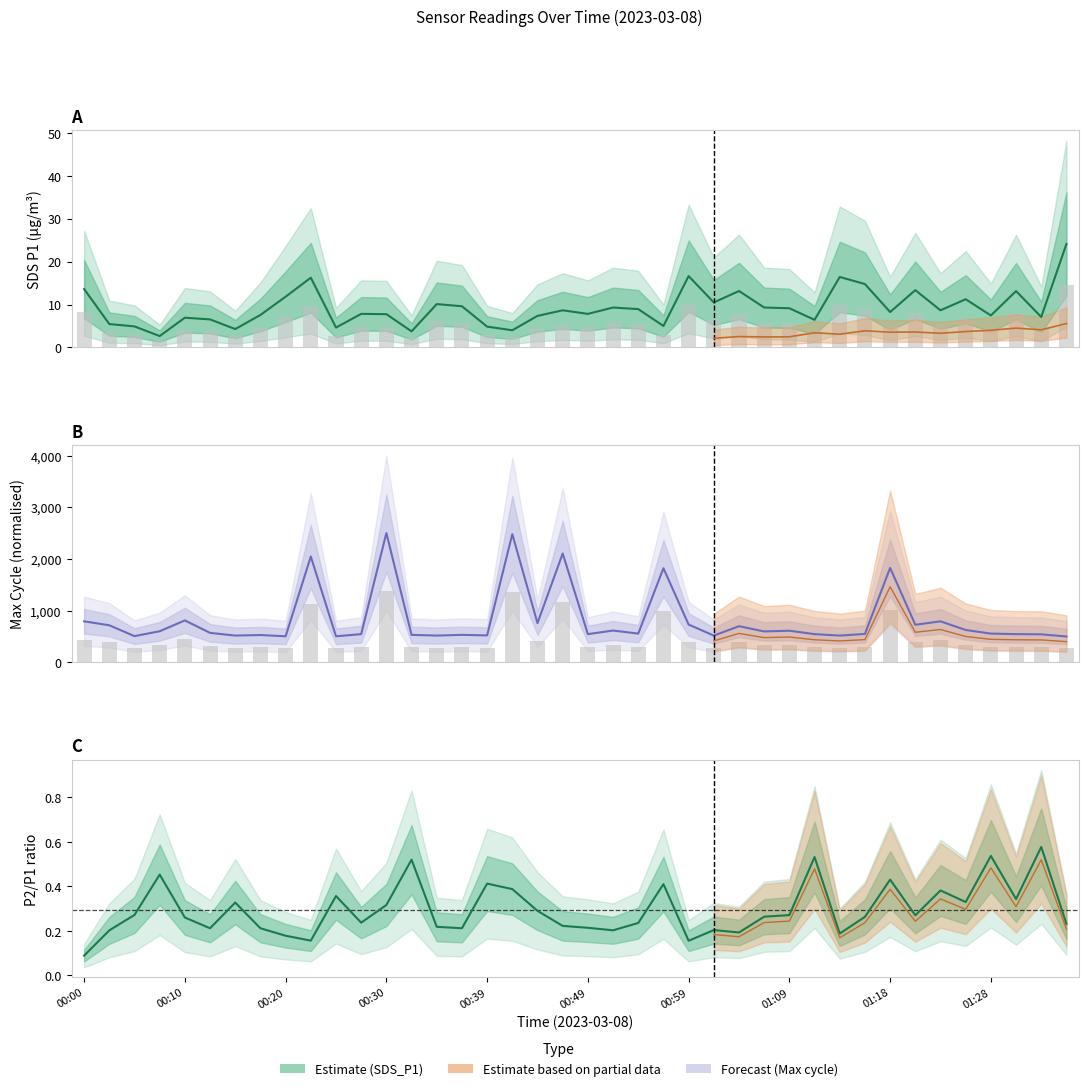

At which category does the chart reach its peak across all series?

00:30